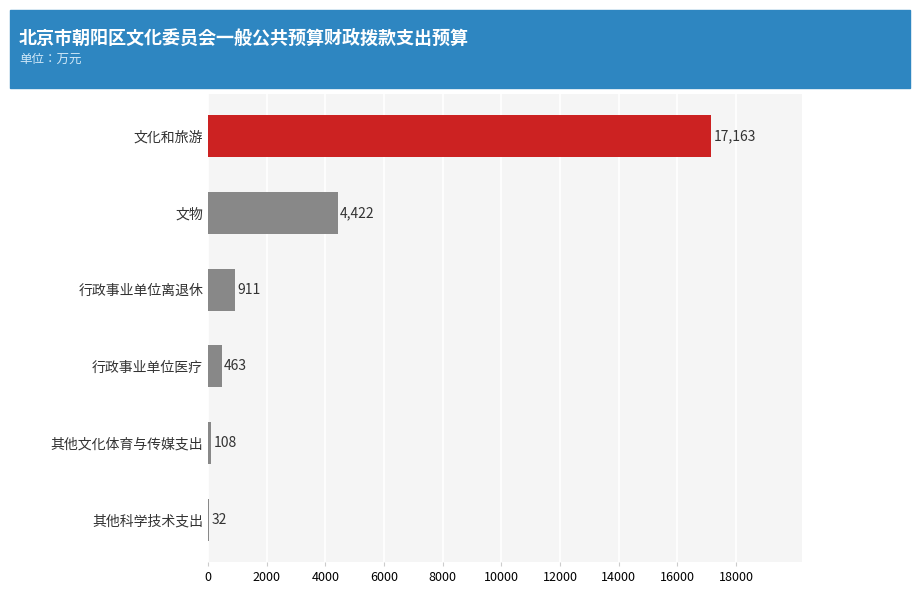

True or false: the data shows 910.5 at 行政事业单位离退休.

True